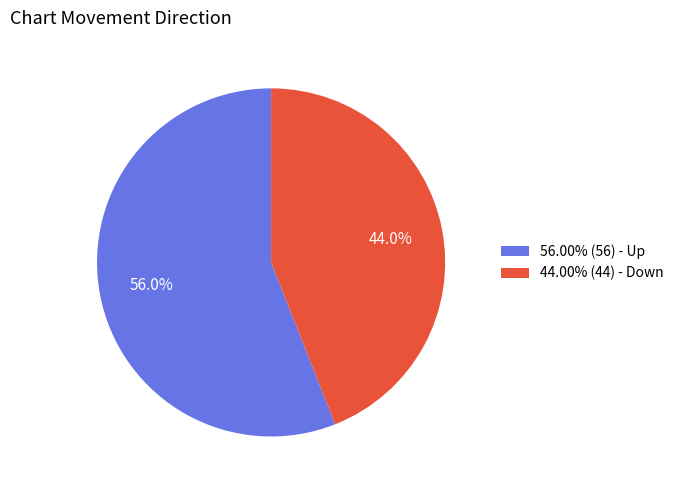

Is there any slice that represents more than half of the pie?

Yes